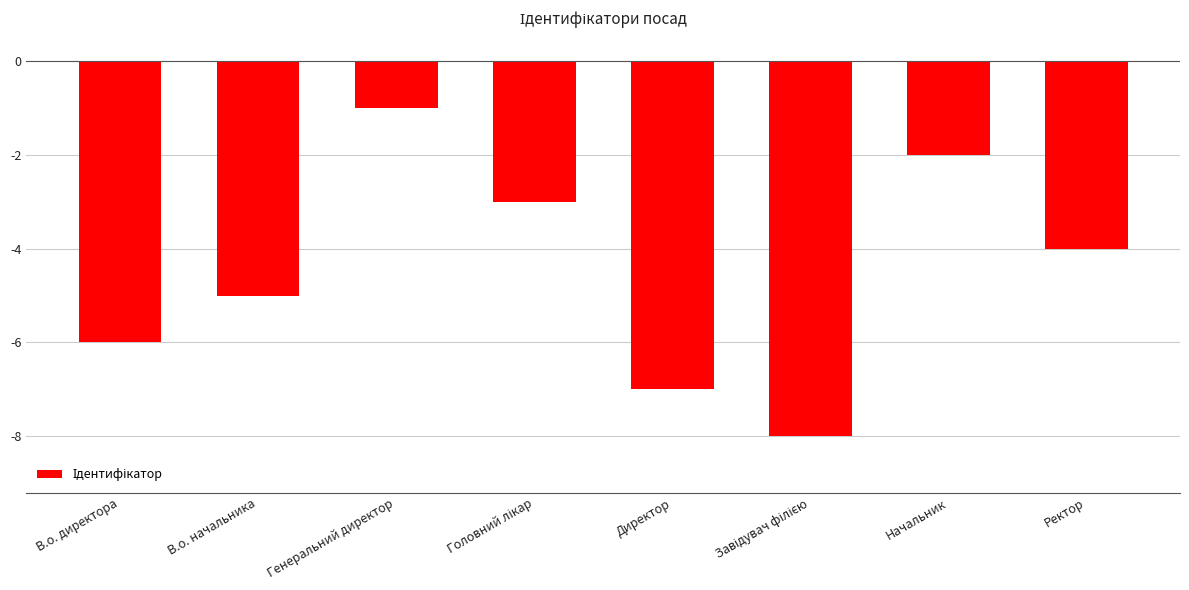

The chart shows a value of -1 at Генеральний директор. True or false?

True